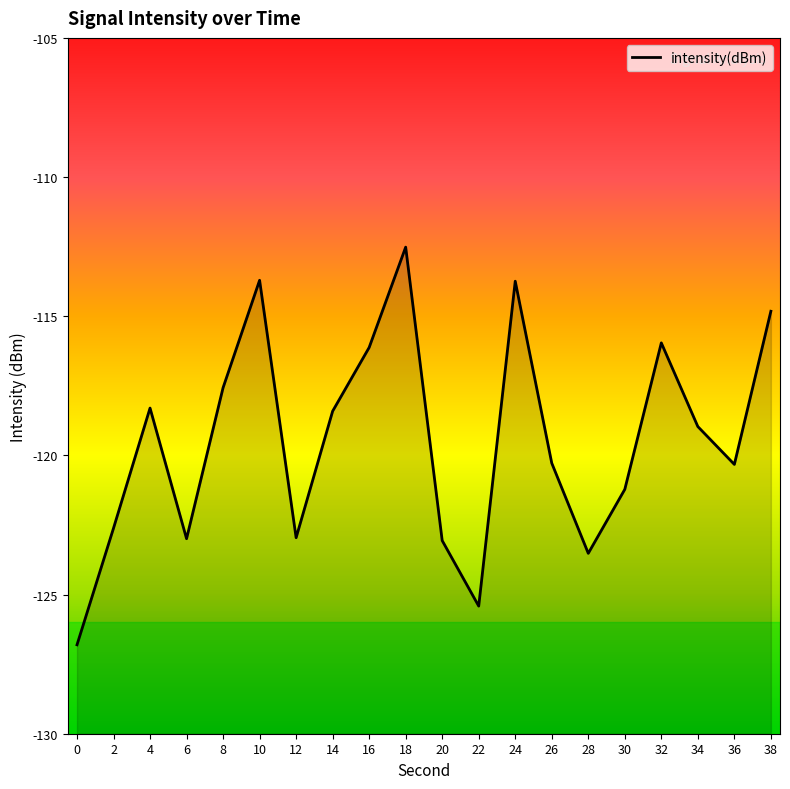

How many interior local valleys (lower than both neighbors) does the data have?

5